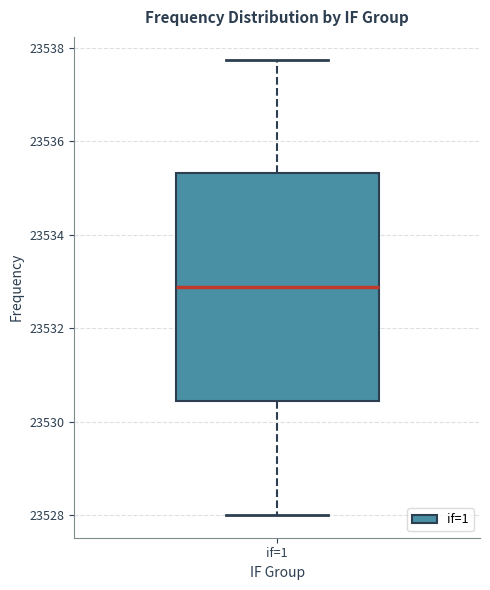

Transcribe this box plot: give where the median line is, the range the box spans, and where the two whiskers end, as read against the y-axis. The values are not printed on the chart, so give them approximately, as read against the axis.

median 23532.8, box 23530.4 to 23535.4, whiskers 23528.0 to 23537.8